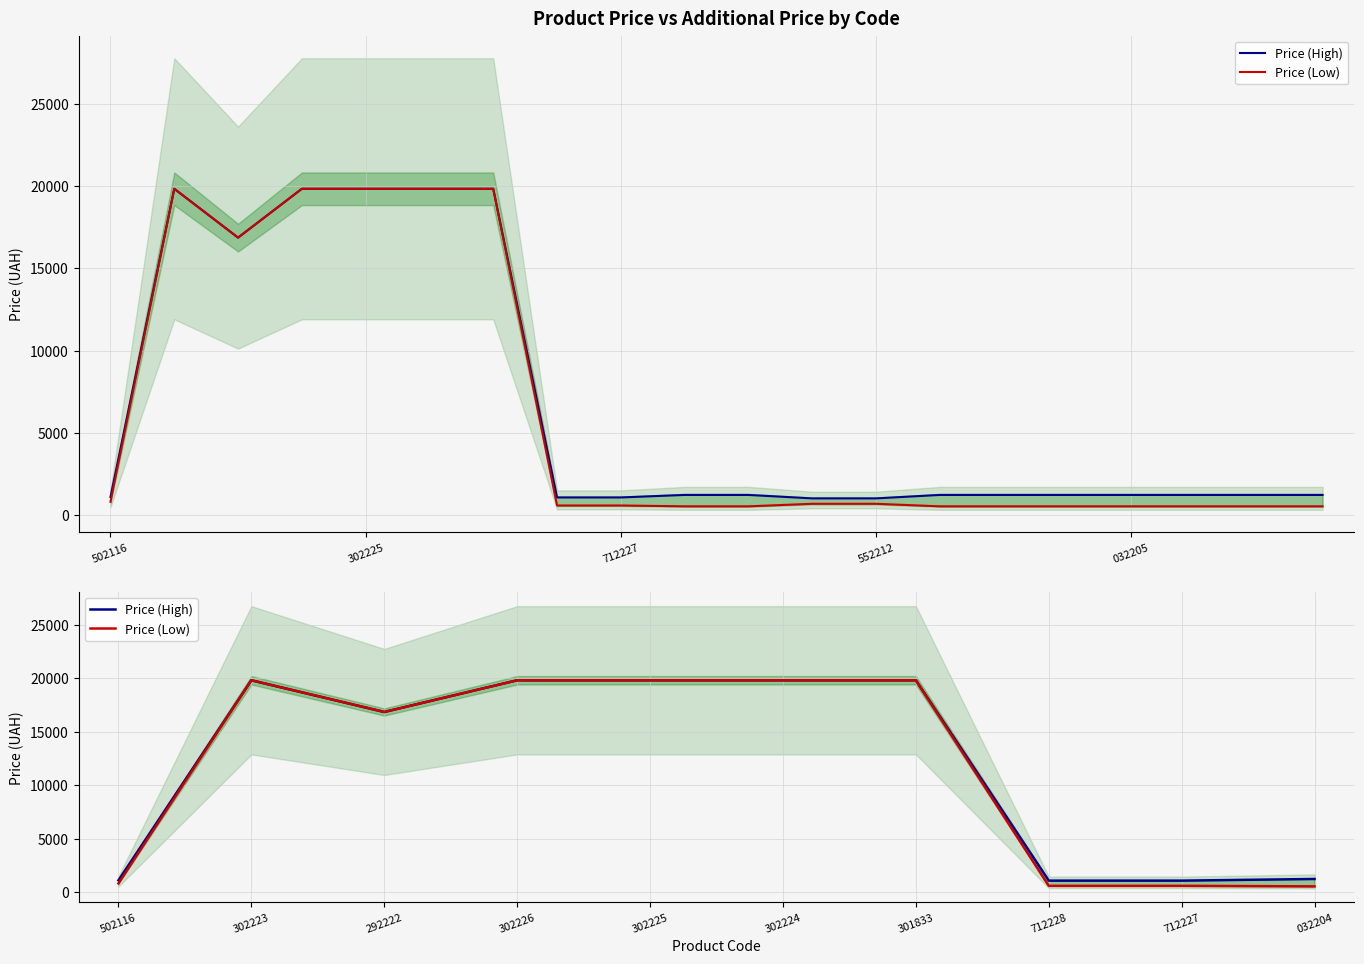

True or false: Price (Low) has more than 0 interior local peaks.

True